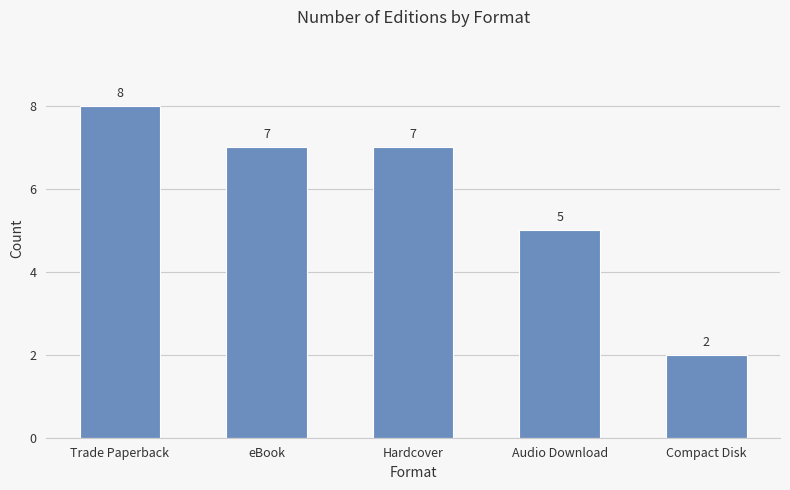

Is it true that the value at Trade Paperback is 5?

False